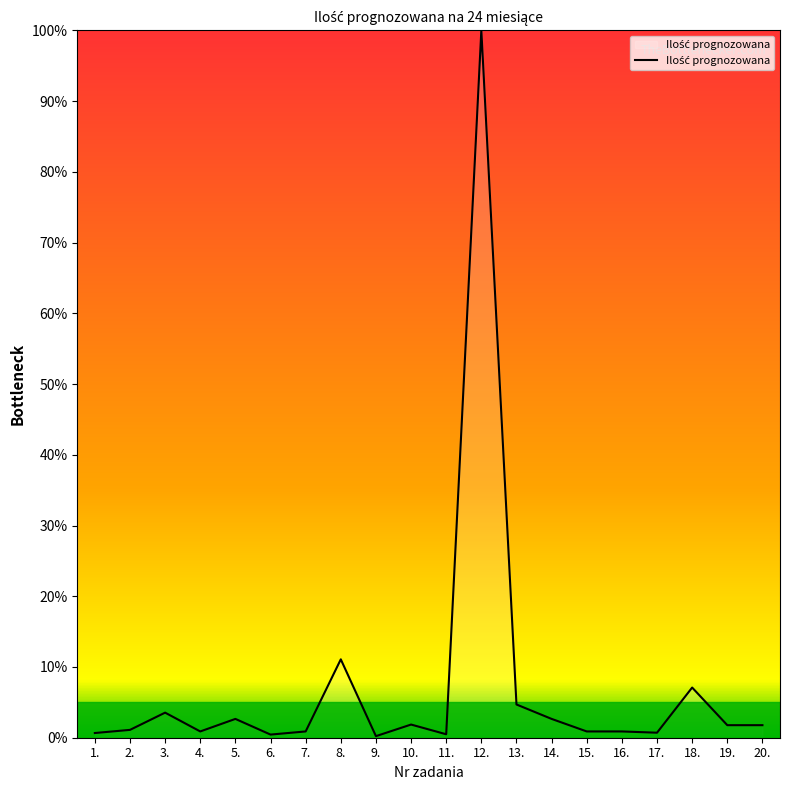

What is the change in value from 2. to 20.?

+0.7